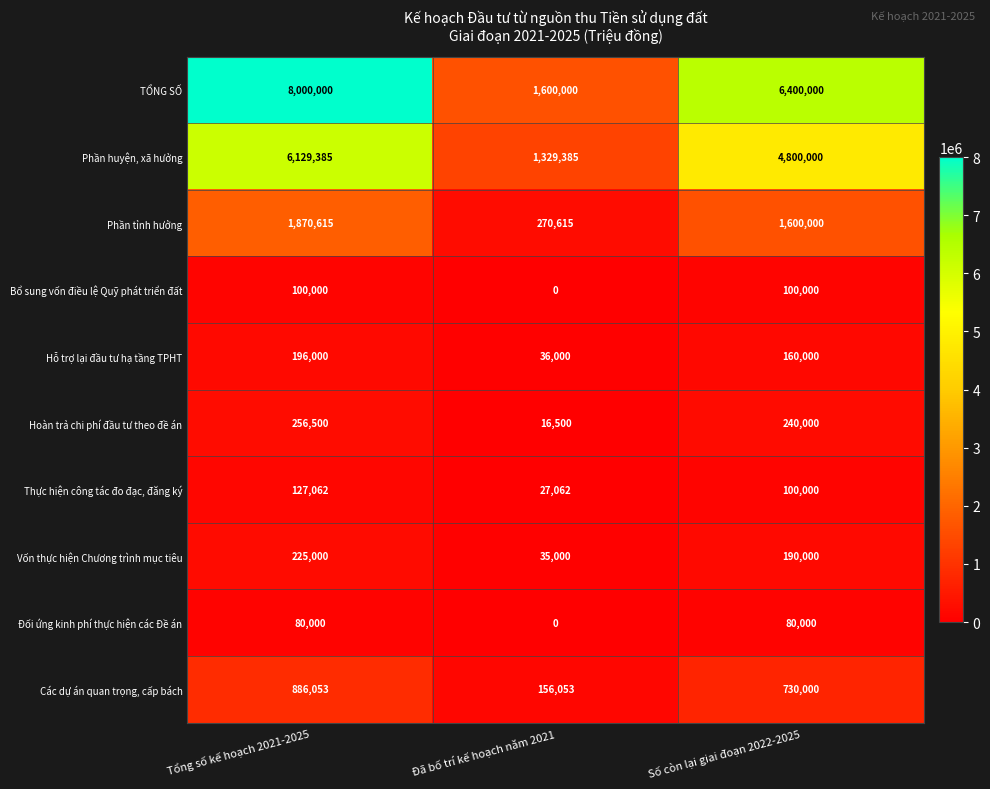

What is the difference between the maximum and minimum values in the Các dự án quan trọng, cấp bách series?

730000